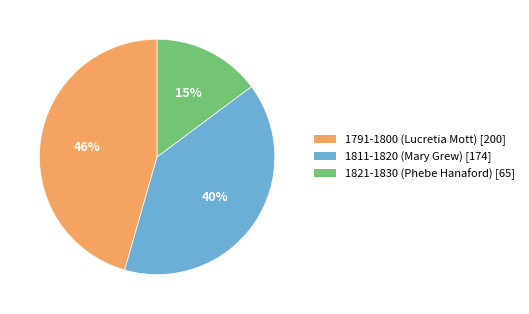

Is there a majority slice in this chart?

No